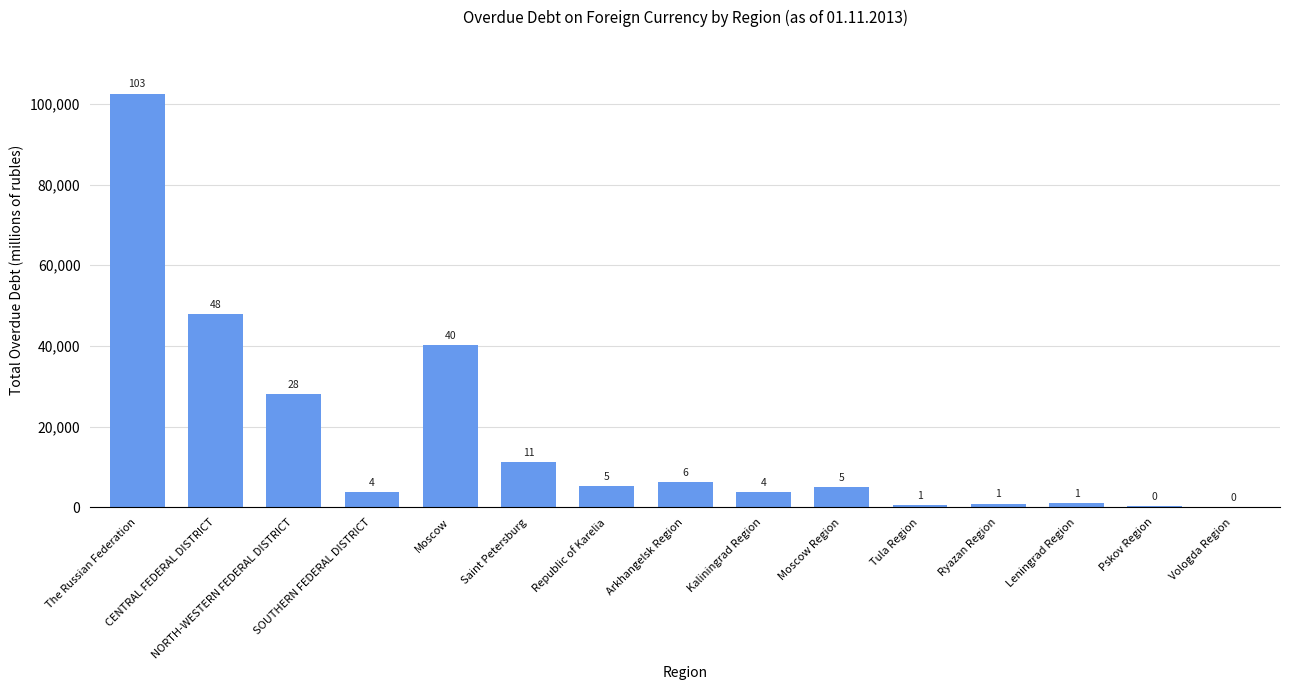

Are the bars horizontal?

No